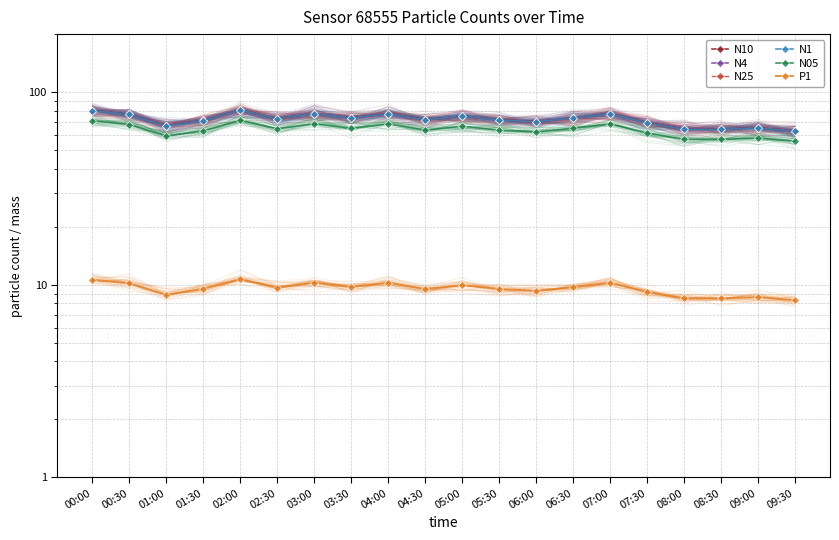

What is the average value of the N4 series?

72.1